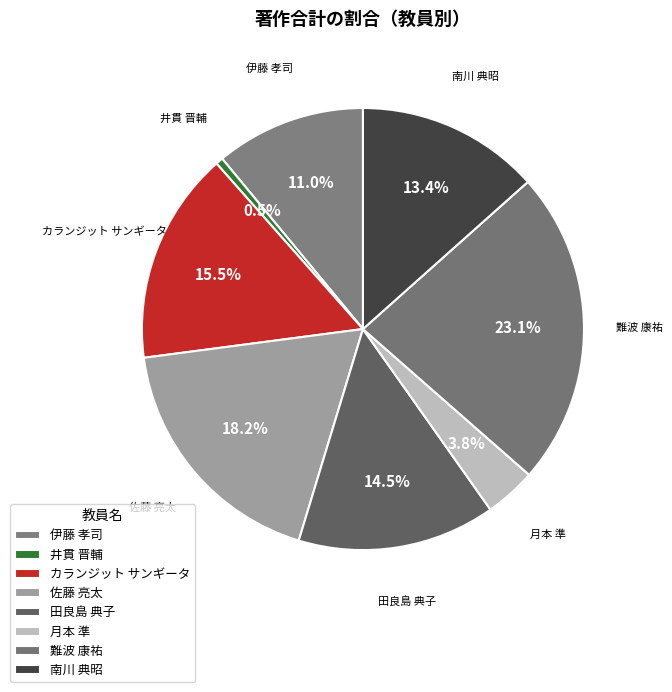

Rank the categories by value from lowest to highest.

井貫 晋輔, 月本 準, 伊藤 孝司, 南川 典昭, 田良島 典子, カランジット サンギータ, 佐藤 亮太, 難波 康祐